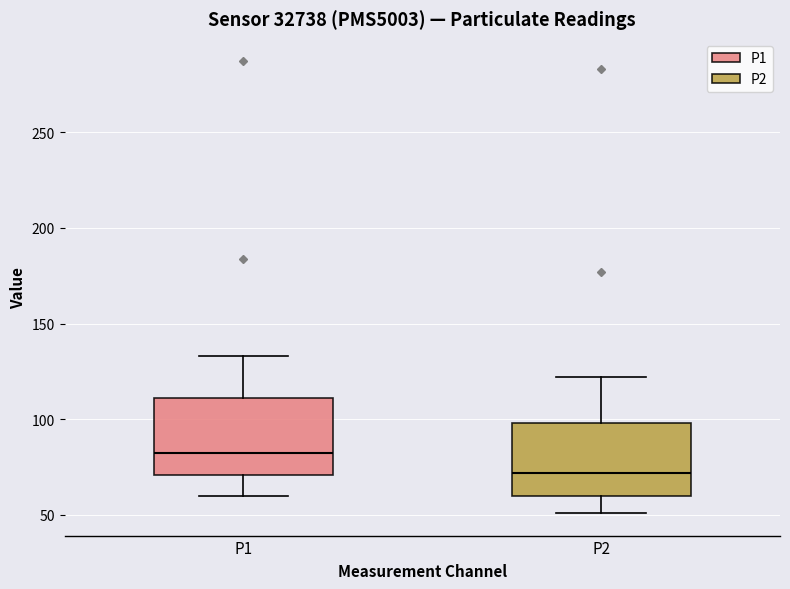

Where is the upper edge of the box for P1 on the y-axis? The values are not printed on the chart, so give them approximately, as read against the axis.

110